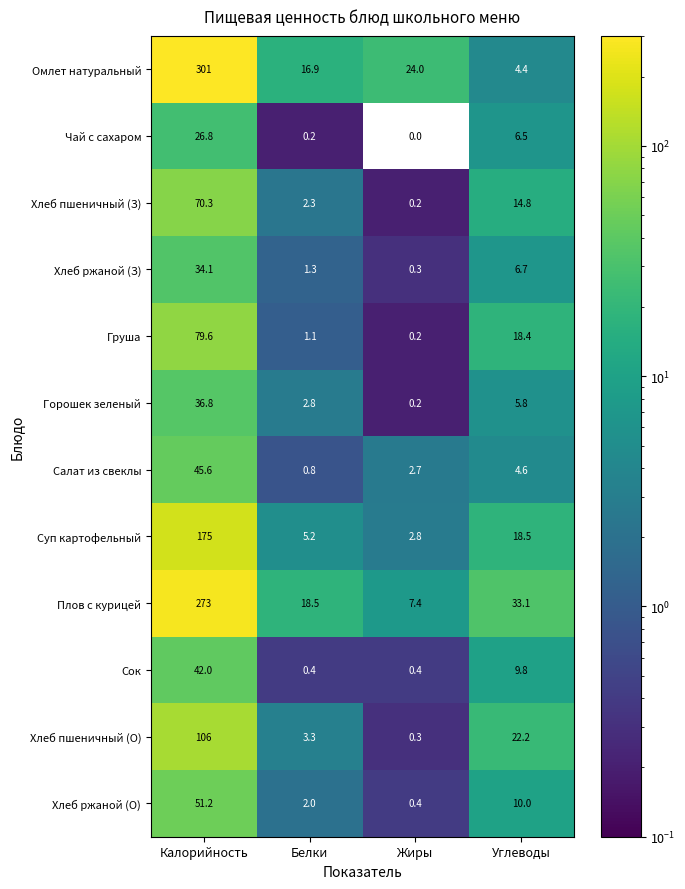

At which category is the sum across all series the highest?

Калорийность